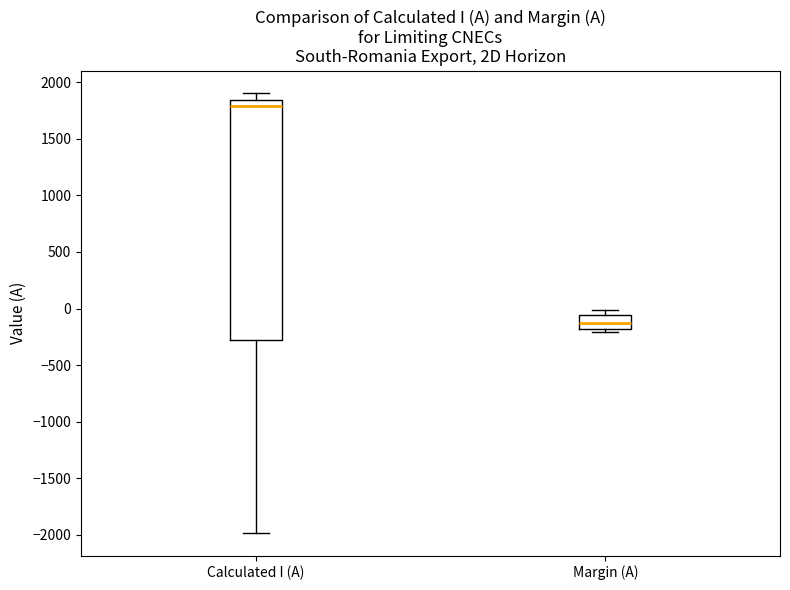

Reading left to right, transcribe this box plot: for each box, give where its median line is, the range the box spans, and where its two whiskers end, as read against the y-axis. The values are not printed on the chart, so give them approximately, as read against the axis.

Calculated I (A): median 1800, box -300 to 1850, whiskers -2000 to 1900
Margin (A): median -150, box -200 to -50, whiskers -200 (just below the box's lower edge) to 0